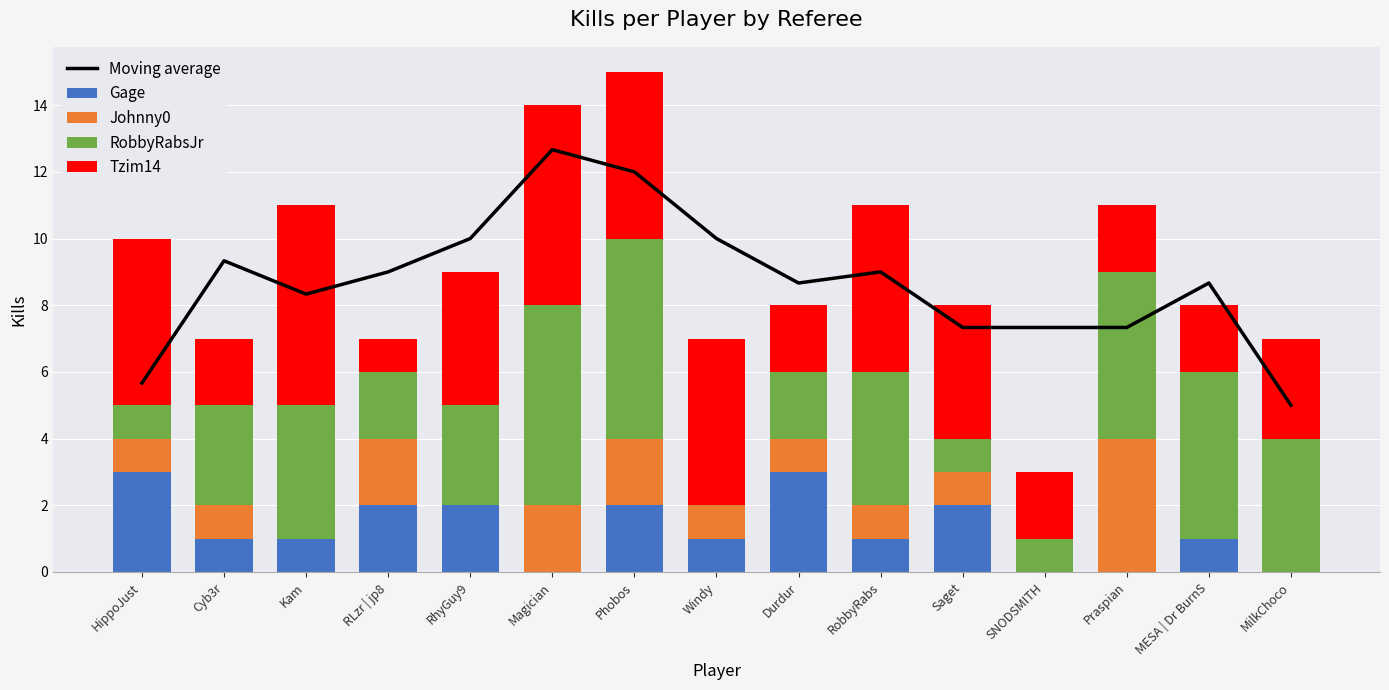

List the labels in order of Moving average value, largest first.

Magician, Phobos, RhyGuy9, Windy, Cyb3r, RLzr | jp8, RobbyRabs, Durdur, MESA | Dr BurnS, Kam, Saget, SNODSMITH, Praspian, HippoJust, MilkChoco